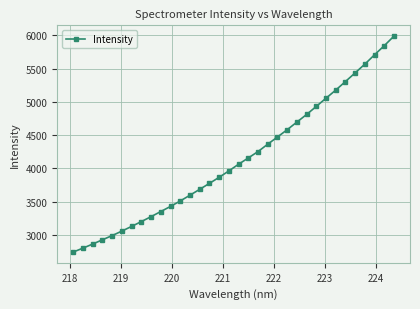

What is the maximum value shown in the chart?

5987.4